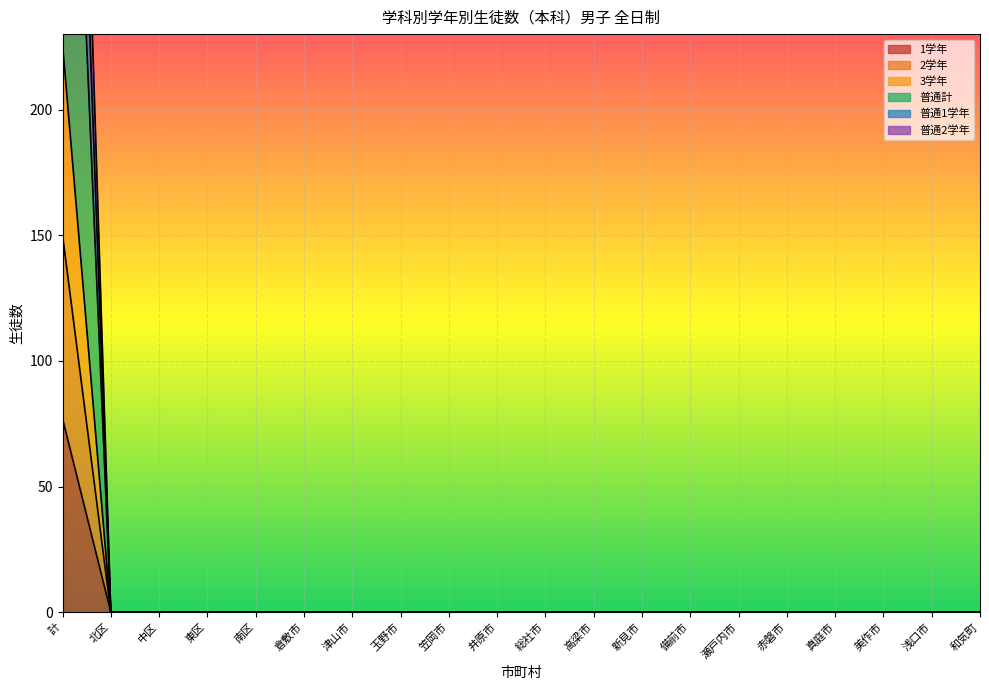

Which series has the largest total across all categories?

普通1学年